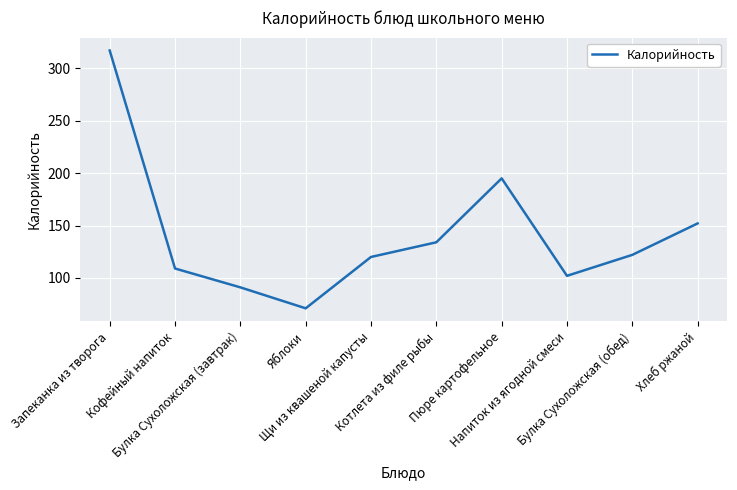

What is the change in value from Запеканка из творога to Булка Сухоложская (завтрак)?

-226